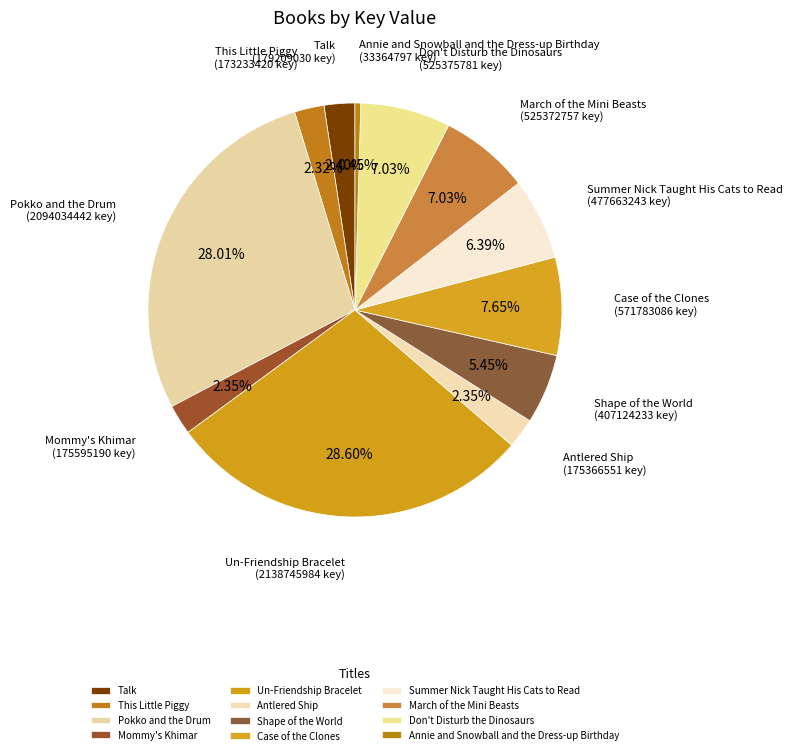

Which has a higher value, This Little Piggy or Pokko and the Drum?

Pokko and the Drum